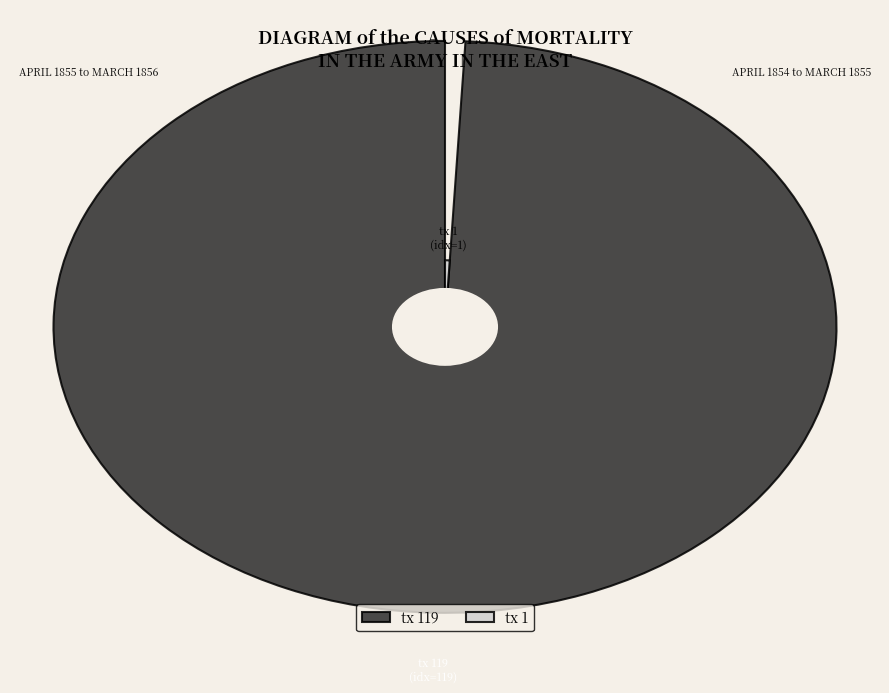

What is the smallest slice in the pie chart?

tx 1